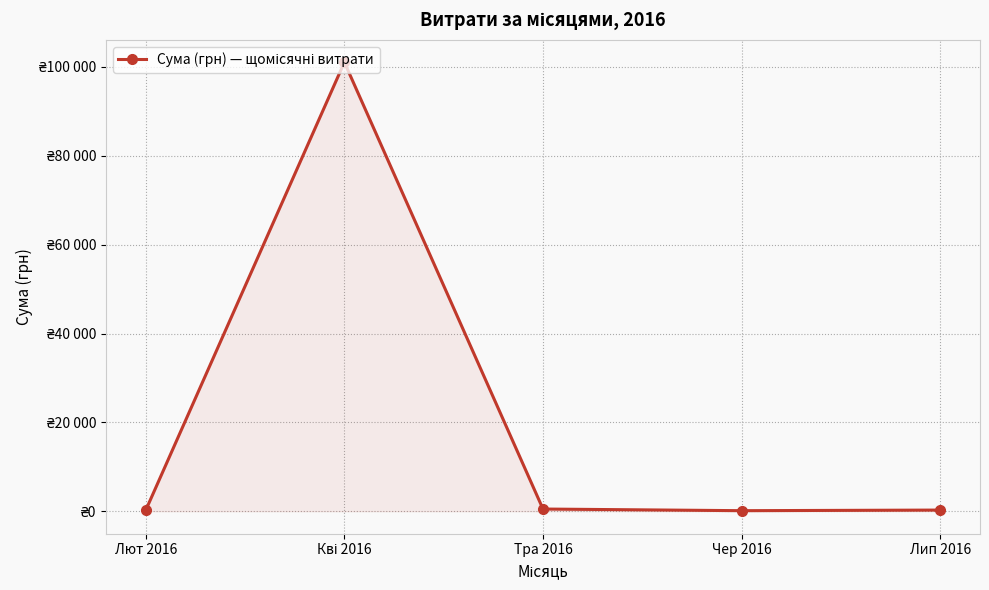

What is the value of the 3rd point from the left?

504.0